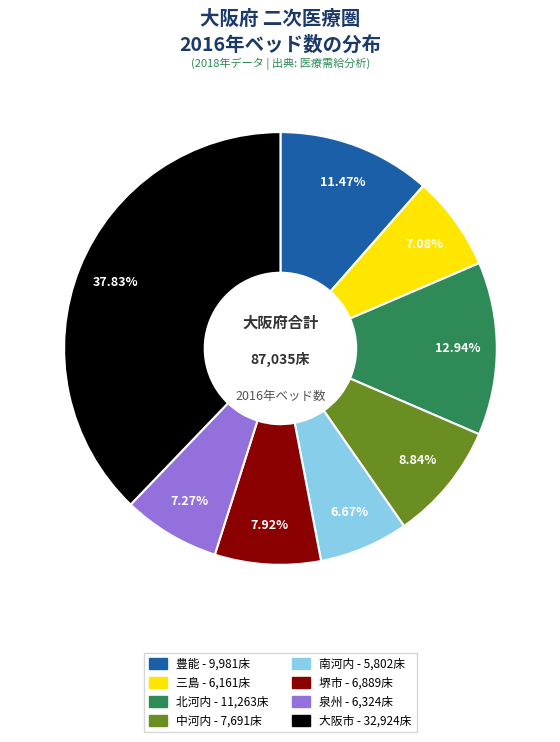

True or false: 北河内 accounts for 13% of the total.

True